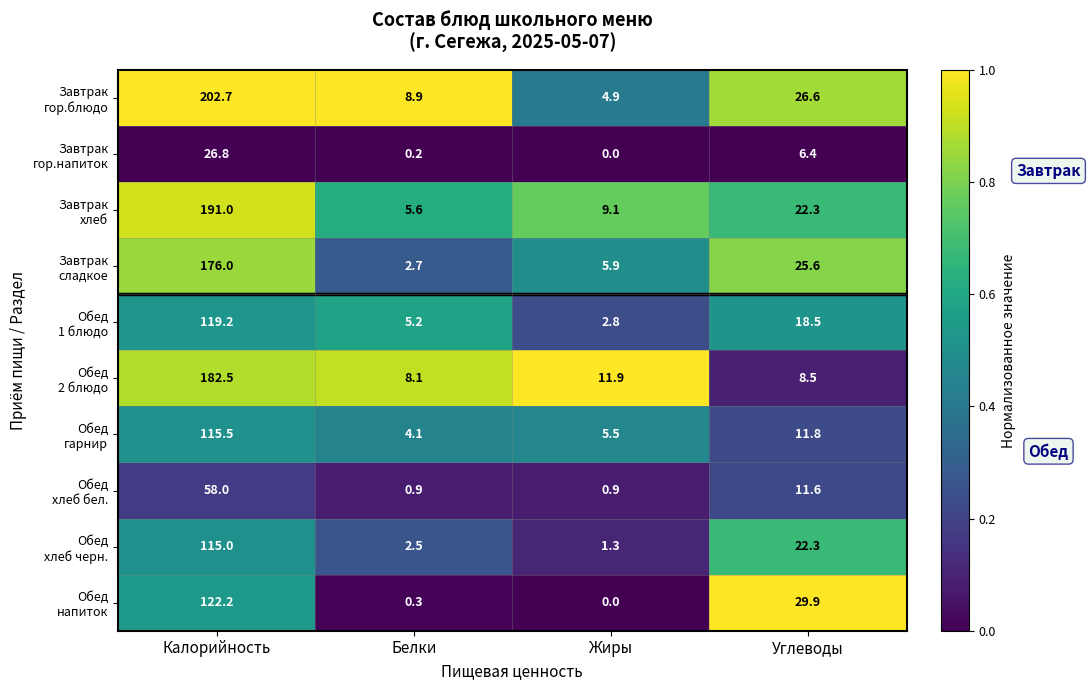

What is the total value across all series at Белки?

38.5